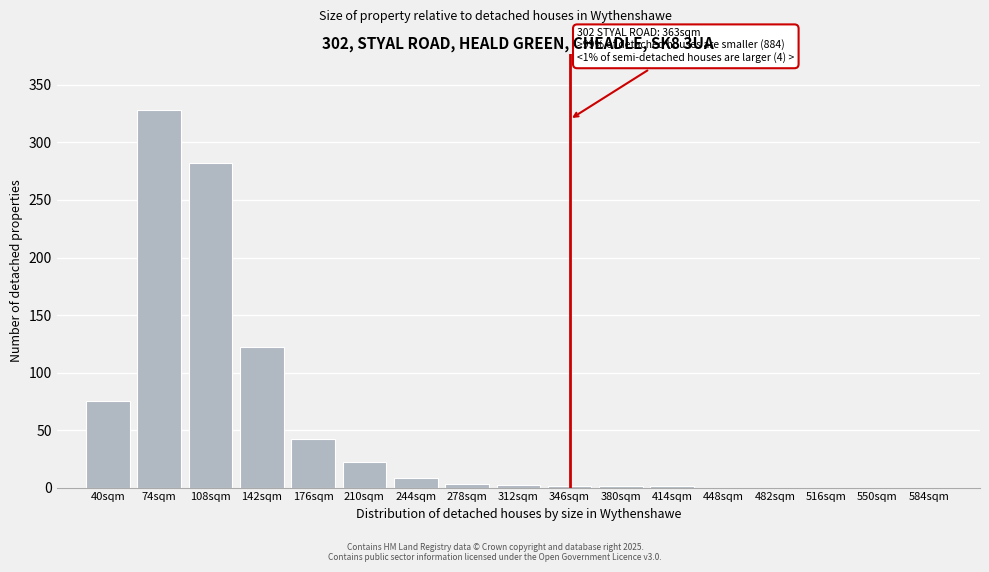

What is the maximum value shown in the chart?

328